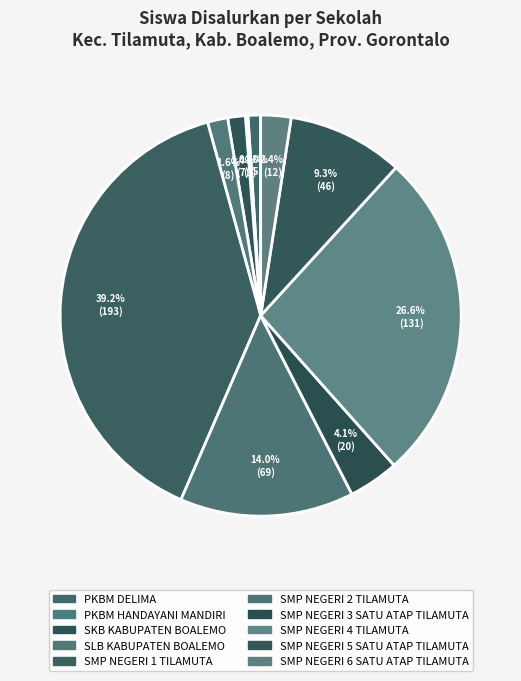

Which category has the smallest portion of the pie?

PKBM HANDAYANI MANDIRI